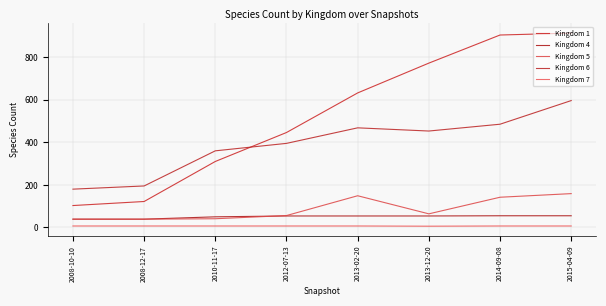

What is the difference between the maximum and minimum values in the Kingdom 1 series?

810